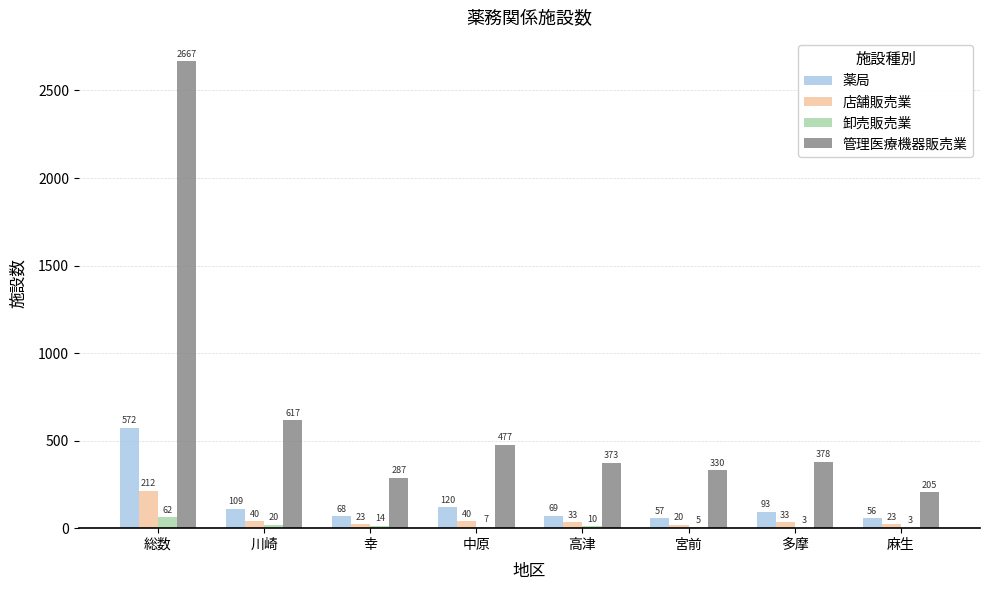

Is the value of 店舗販売業 at 宮前 greater than the value of 薬局 at 高津?

No